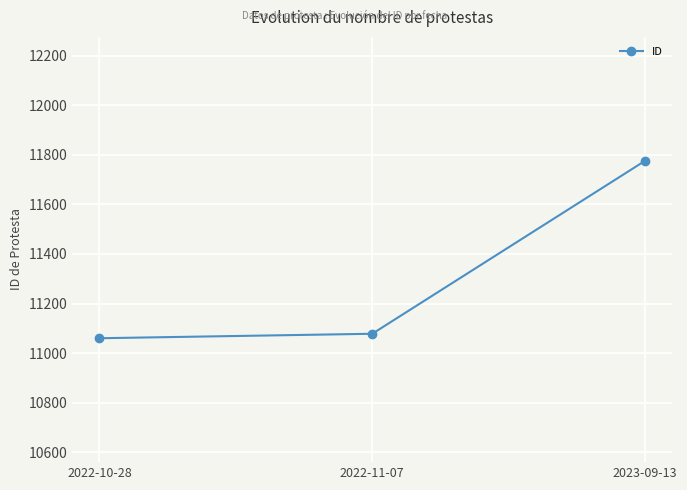

Rank the categories by value from lowest to highest.

2022-10-28, 2022-11-07, 2023-09-13